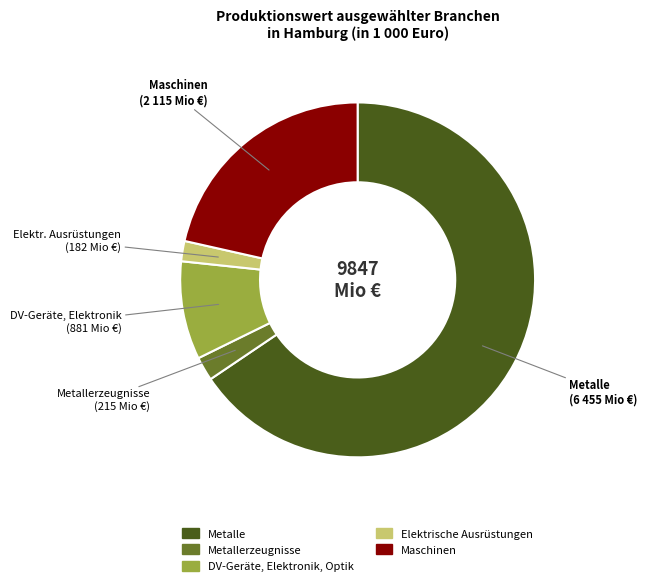

What is the largest slice in the pie chart?

Metalle